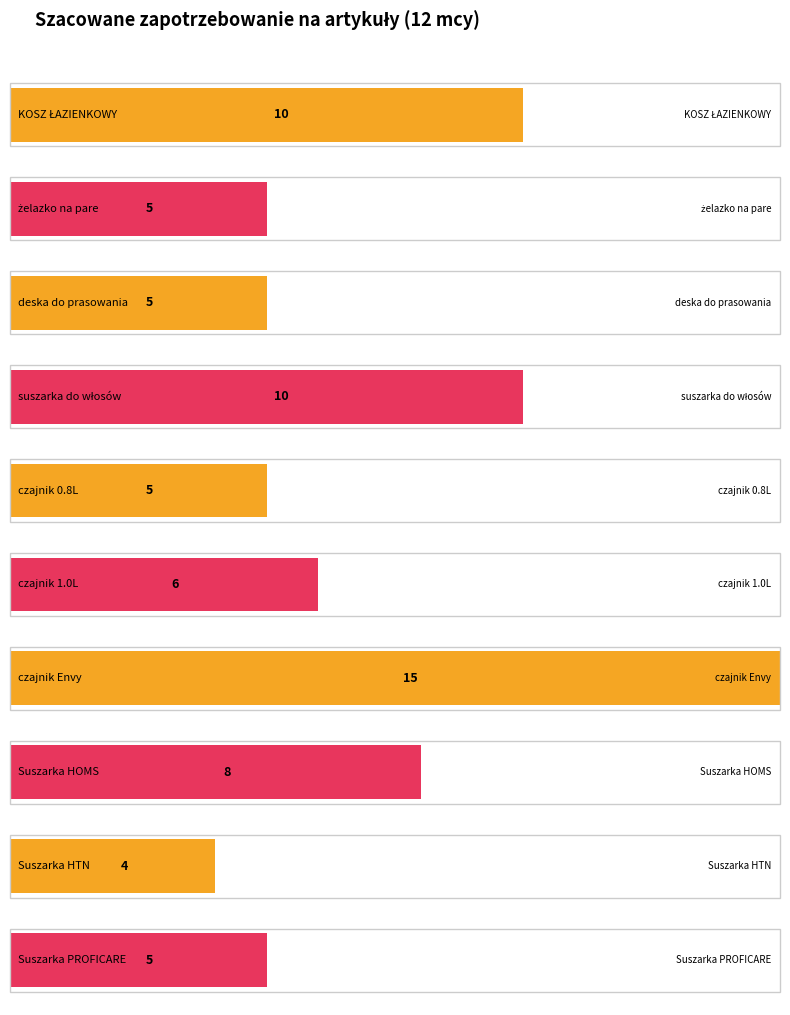

What is the minimum value shown in the chart?

4